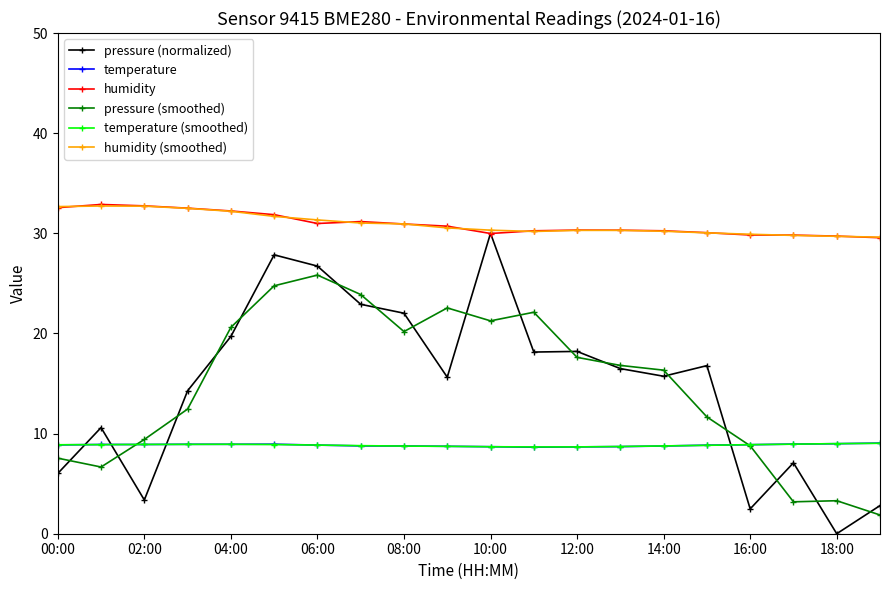

What is the value of the humidity (smoothed) point at the 7th from the left?

31.3